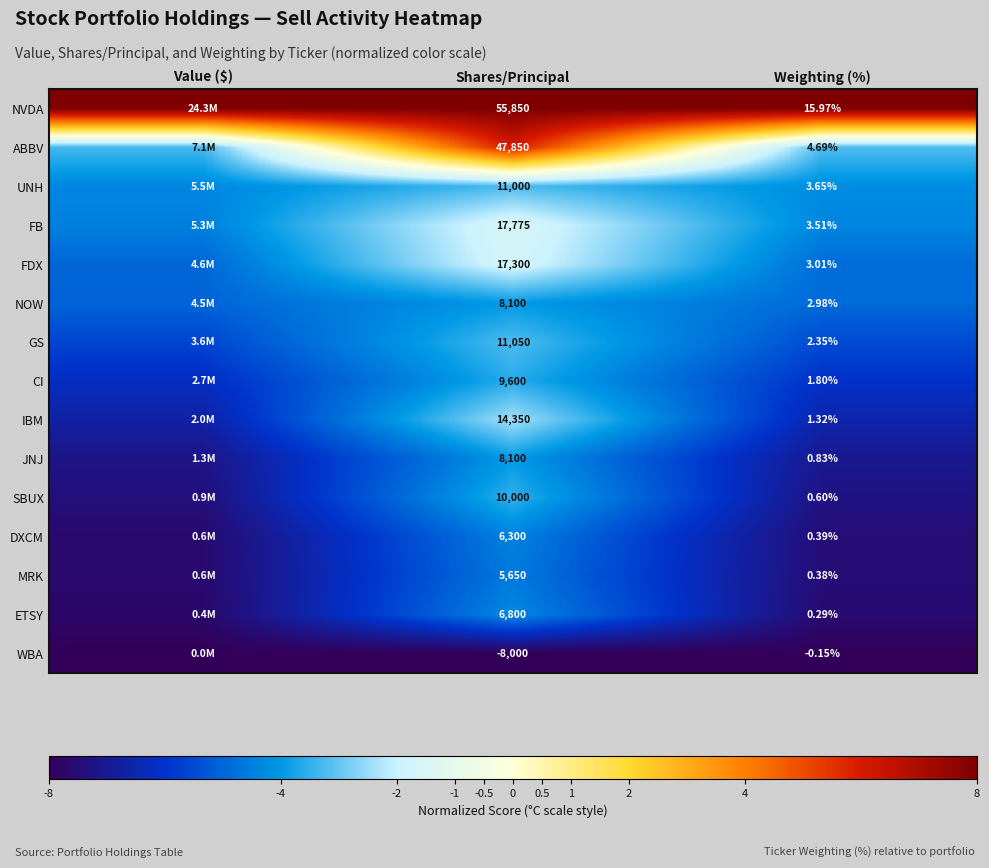

At which category is the sum across all series the highest?

Shares/Principal